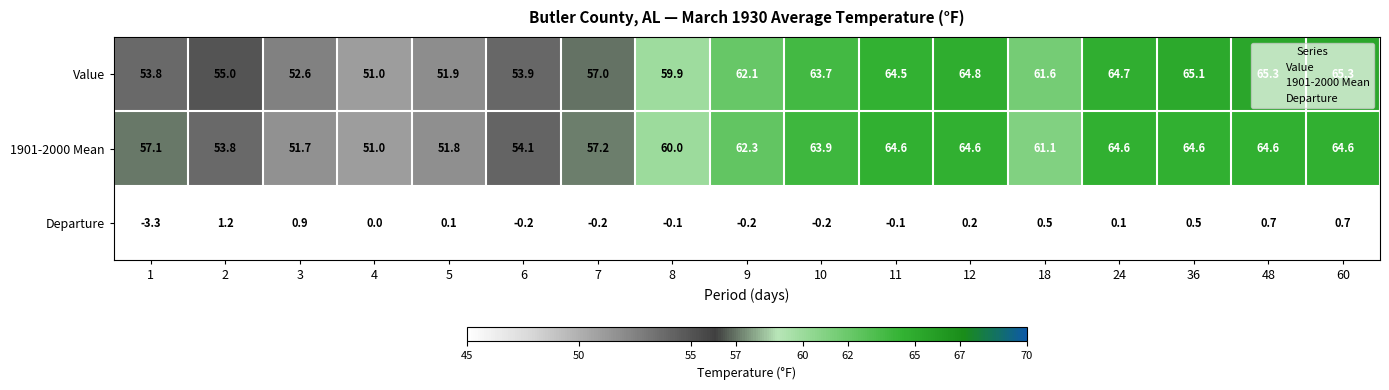

What is the greatest value displayed?

65.3